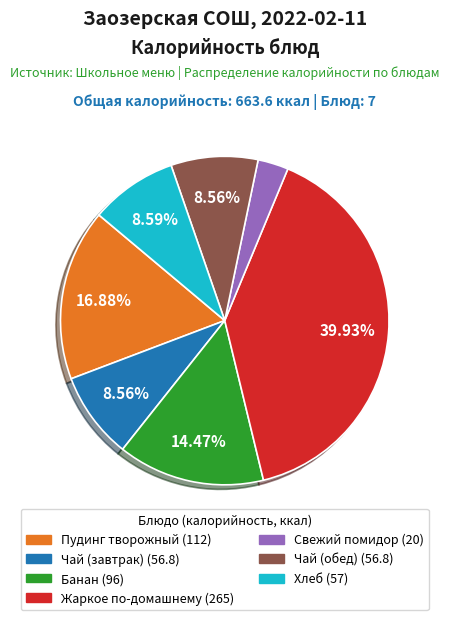

Is there any slice that represents more than half of the pie?

No